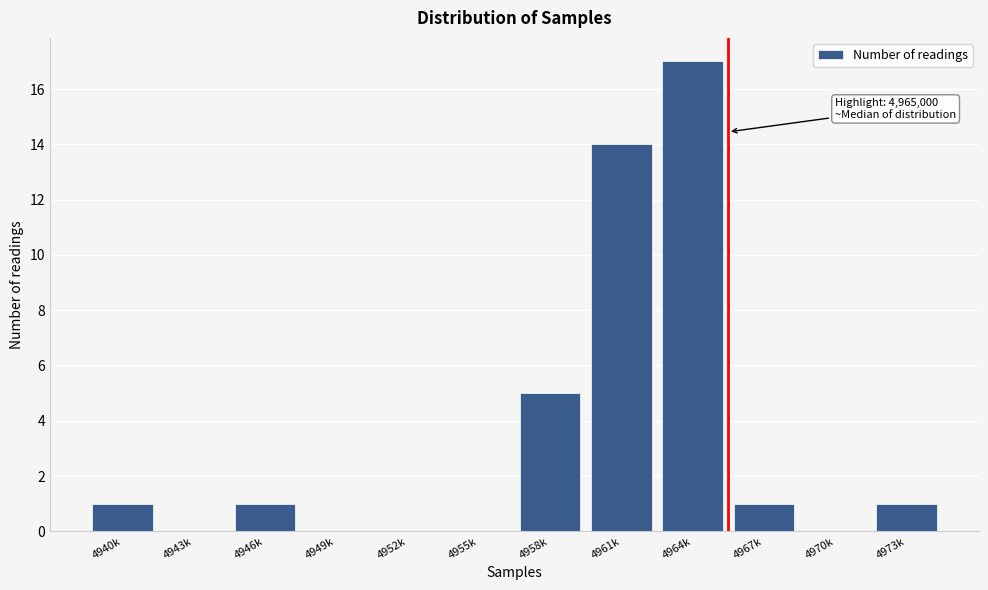

Reading right to left, extract all data points from this chart.

4973k=1	4970k=0	4967k=1	4964k=17	4961k=14	4958k=5	4955k=0	4952k=0	4949k=0	4946k=1	4943k=0	4940k=1